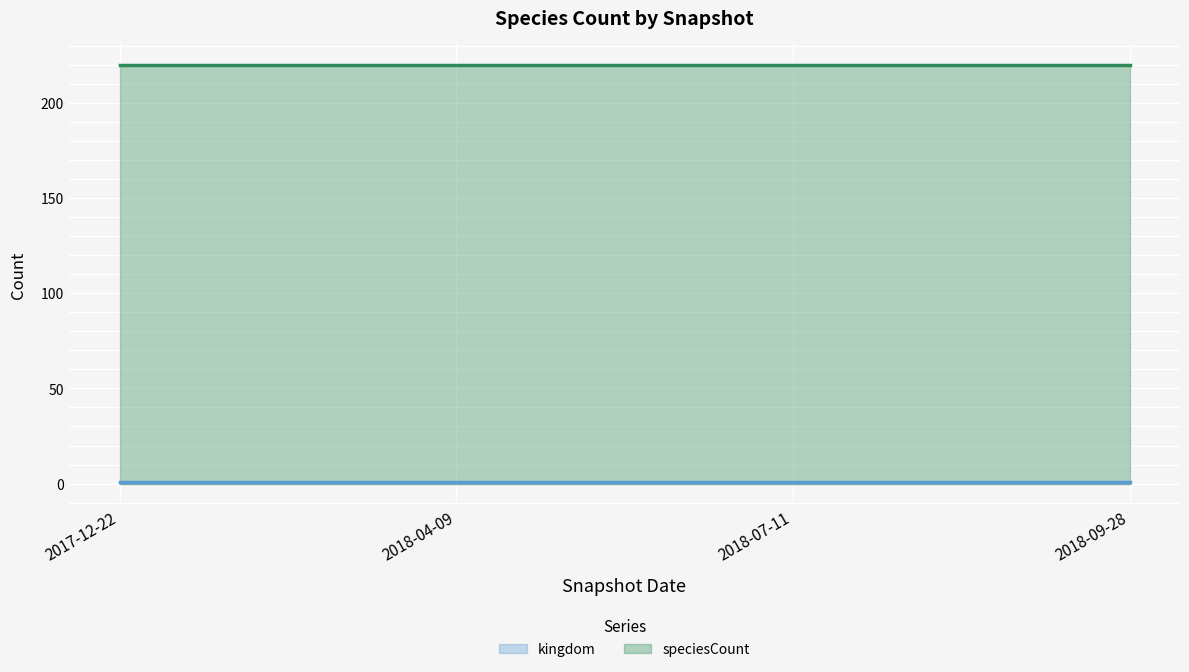

Where is speciesCount nearest to the value 220?

2017-12-22